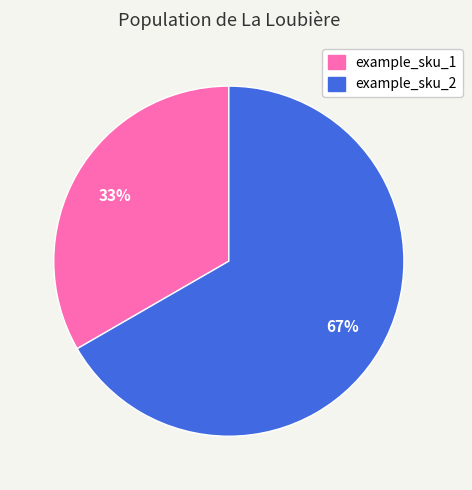

What is the majority slice?

example_sku_2